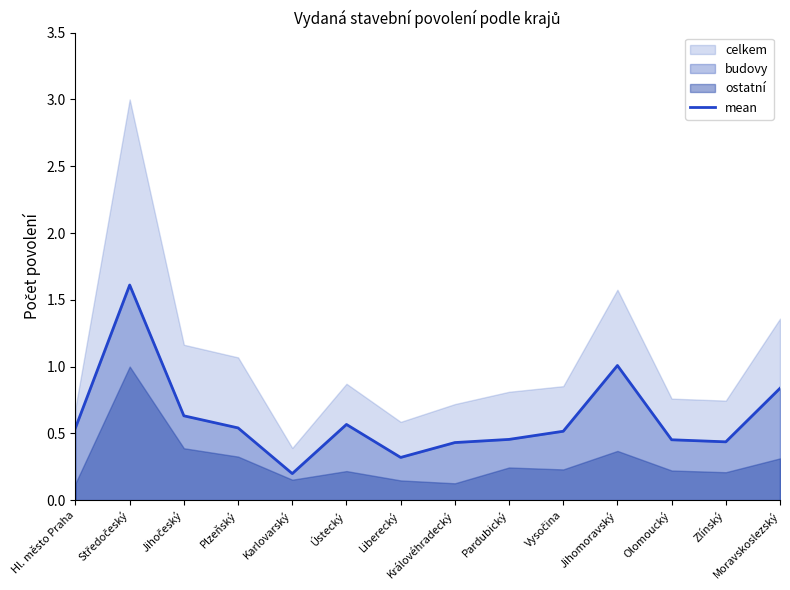

At which label does mean reach its minimum?

Karlovarský